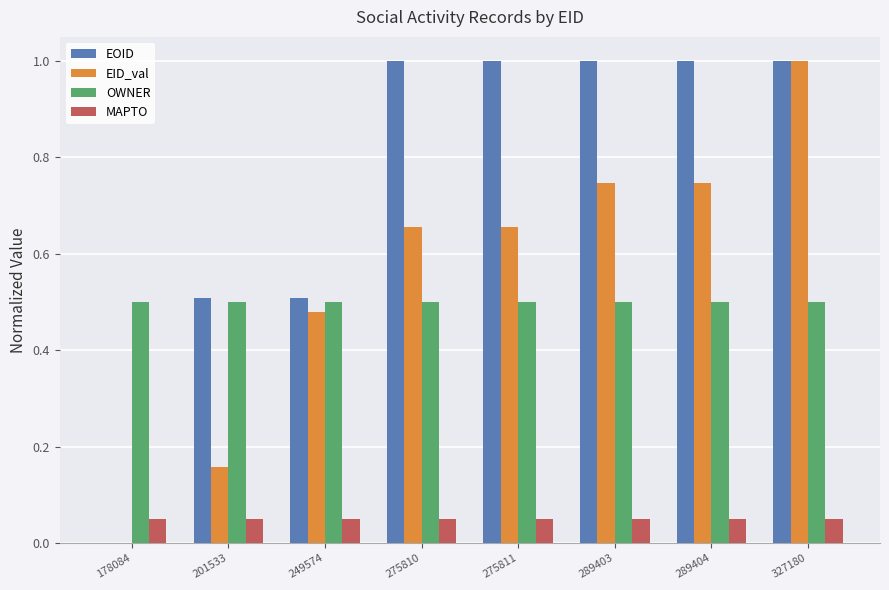

What is the difference between the EID_val values at 249574 and 289403?

0.3